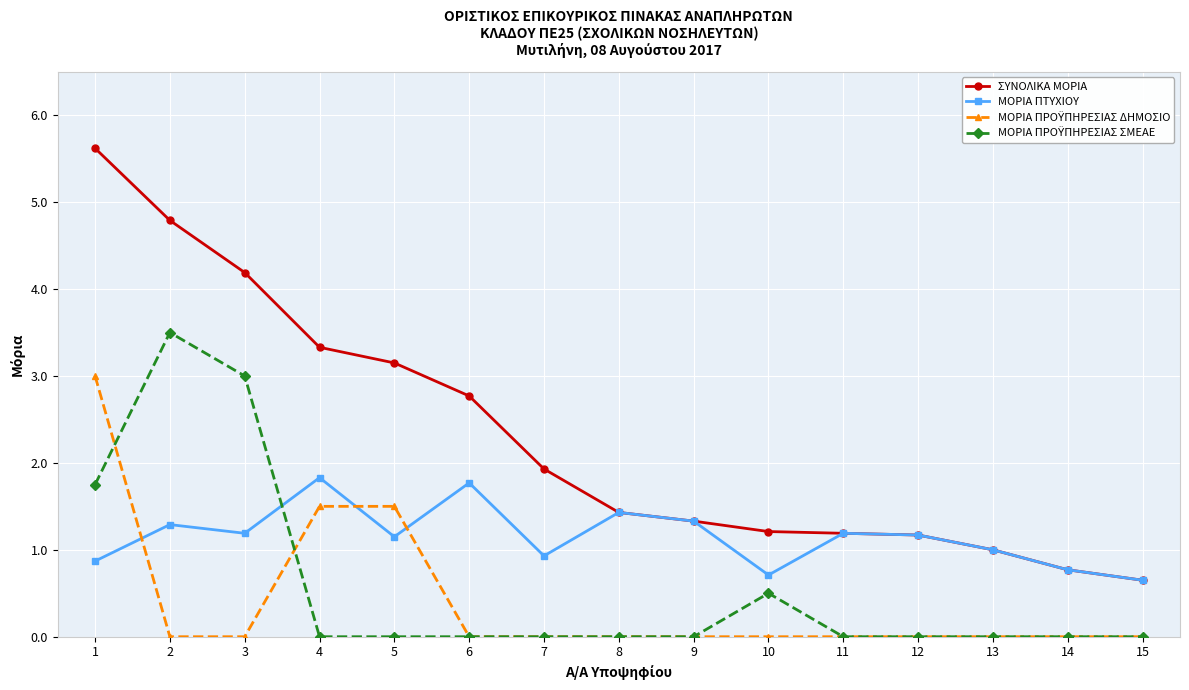

Which series has the widest spread of values?

ΣΥΝΟΛΙΚΑ ΜΟΡΙΑ